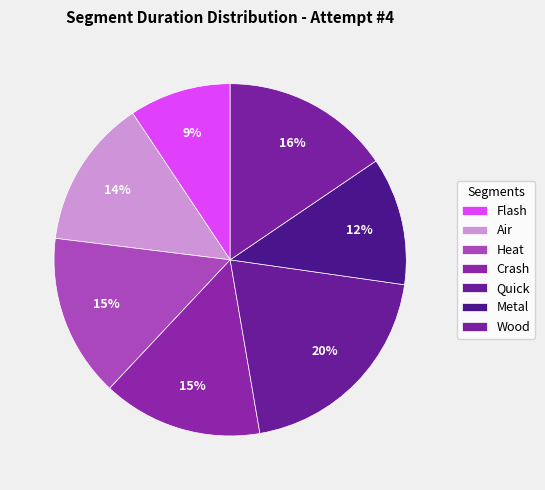

How many slices are in this pie chart?

7